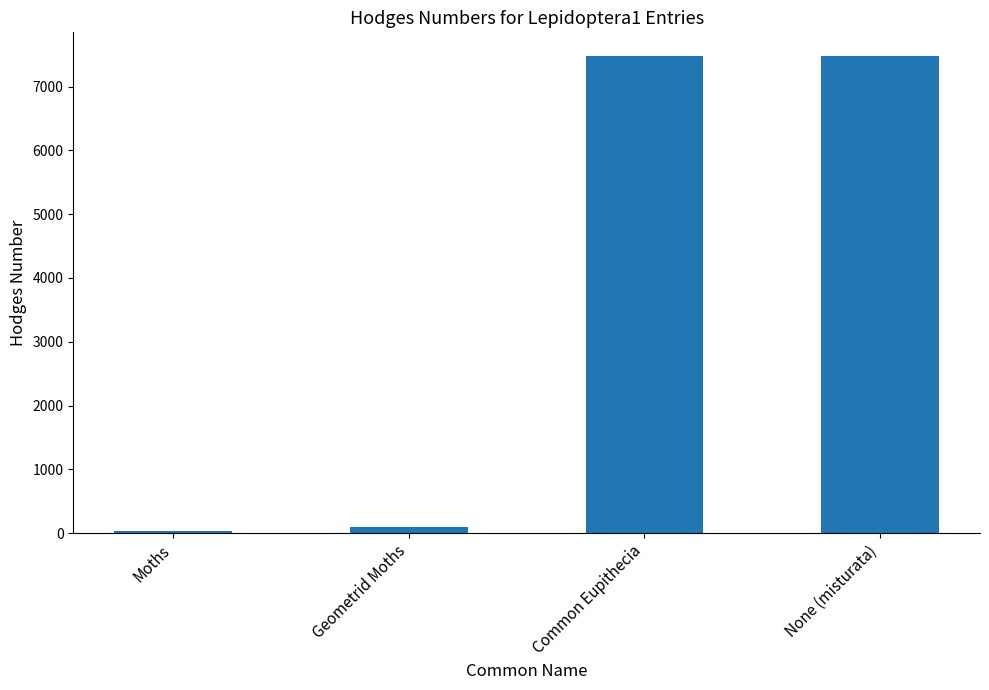

What is the value of the 4th bar from the left?

7476.0